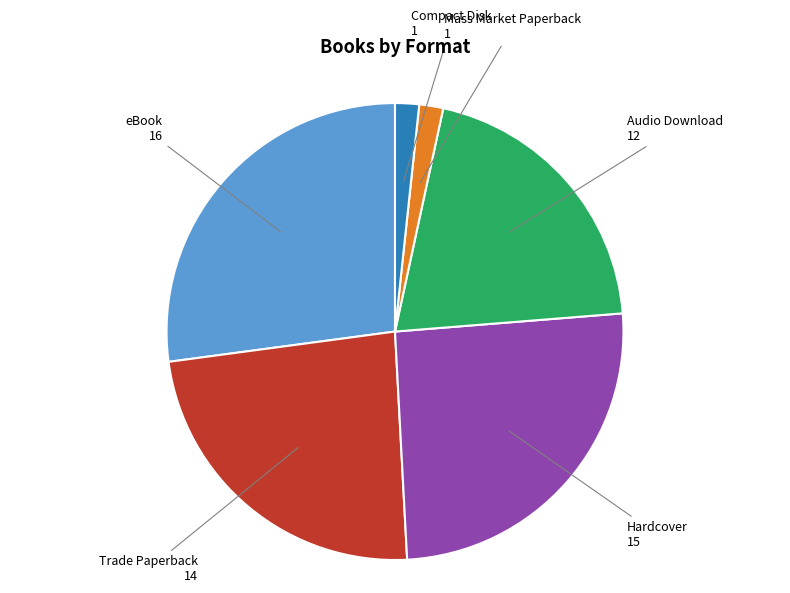

Count the number of slices in the pie.

6